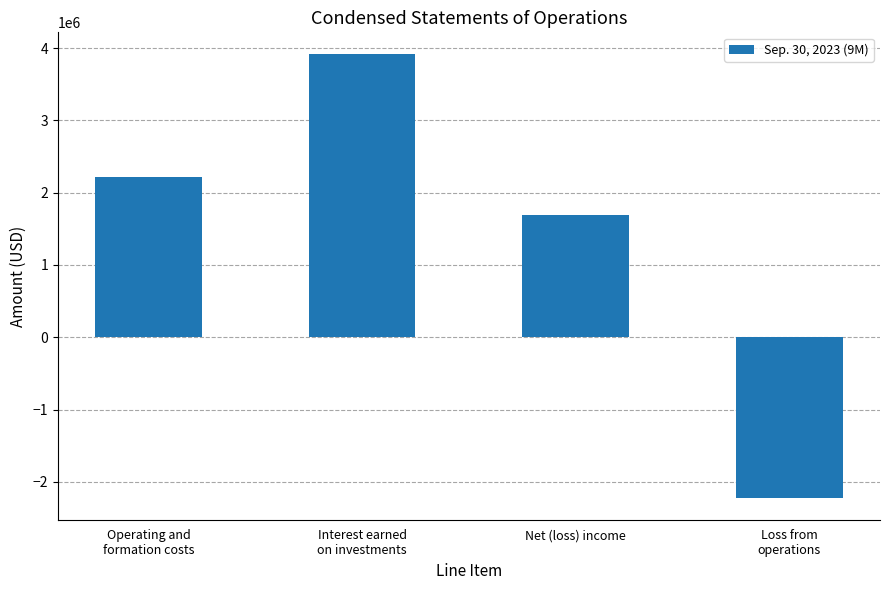

How many values are below 2216203?

2